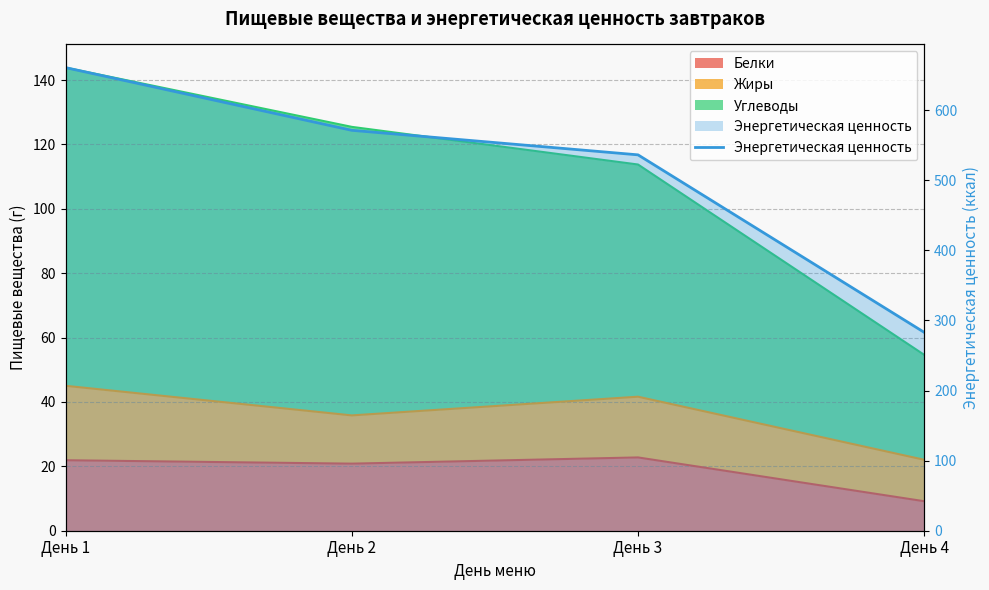

At which label is the value closest to 471?

День 3